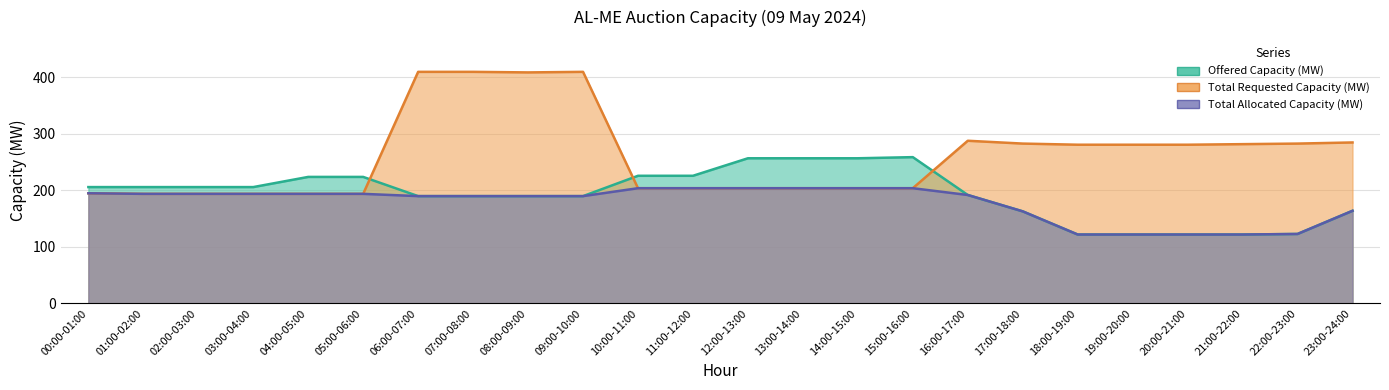

Between 05:00-06:00 and 23:00-24:00, which series saw the biggest shift?

Total Requested Capacity (MW)